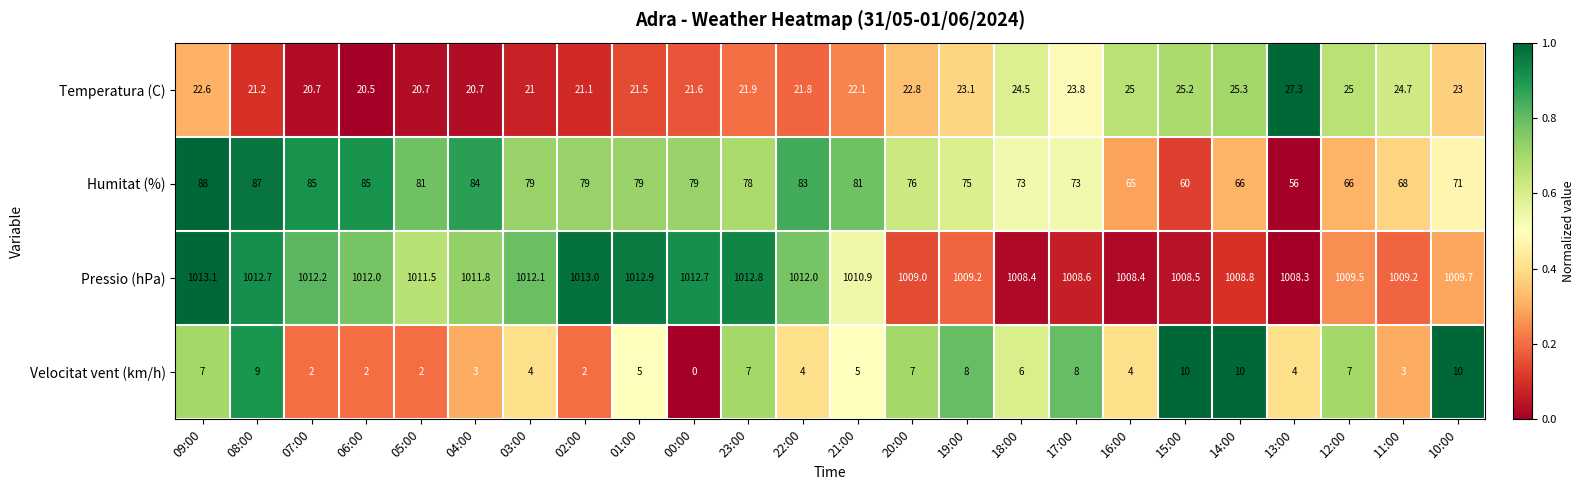

Which series has the widest spread of values?

Humitat (%)